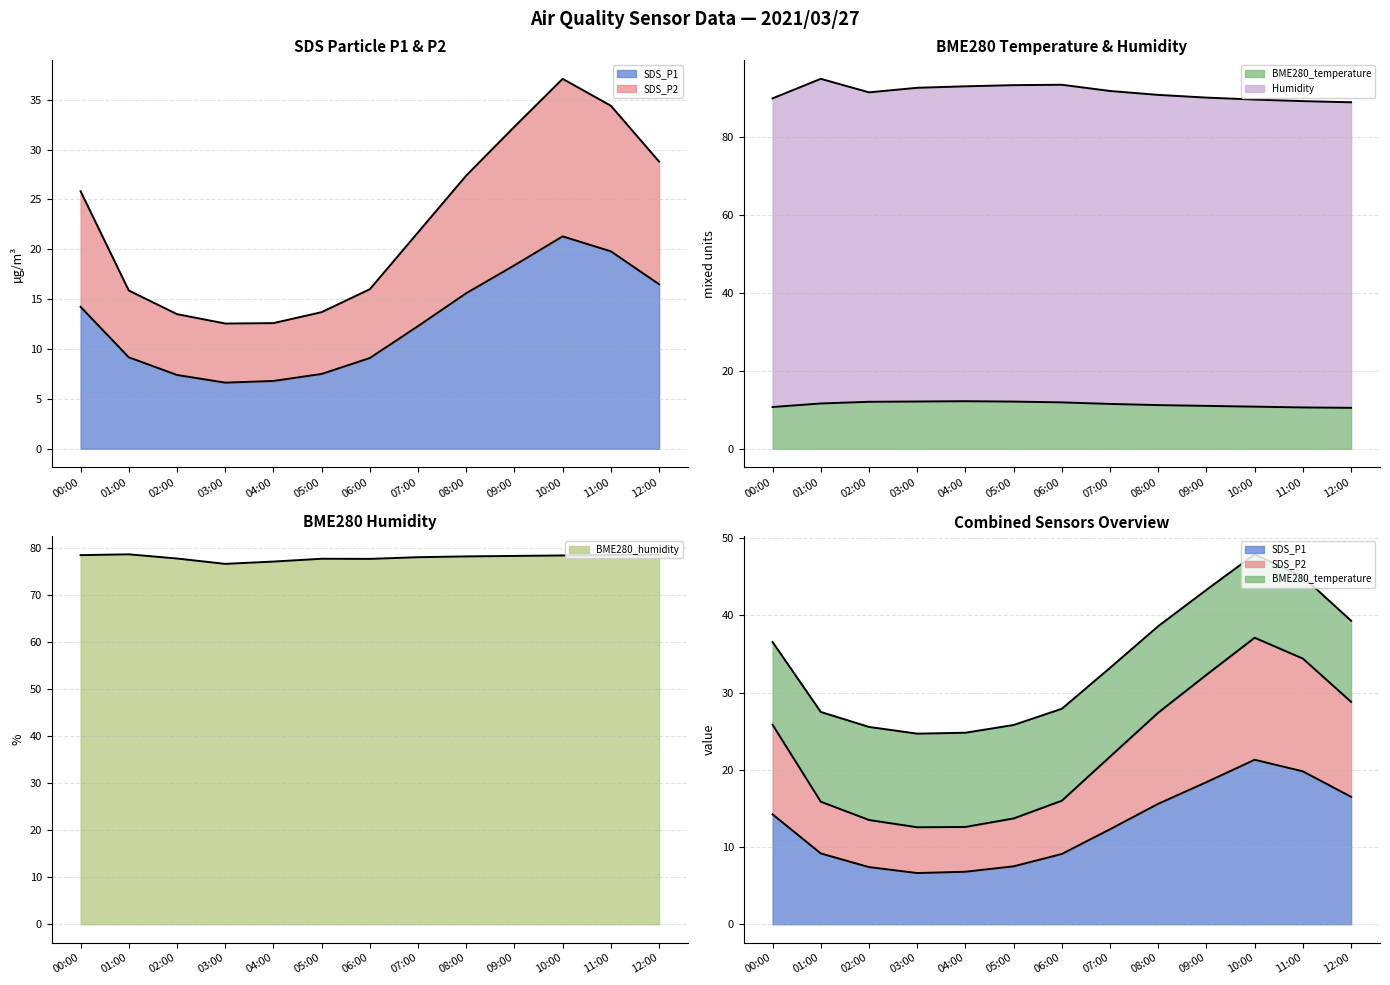

At how many categories does at least one series exceed 52?

13